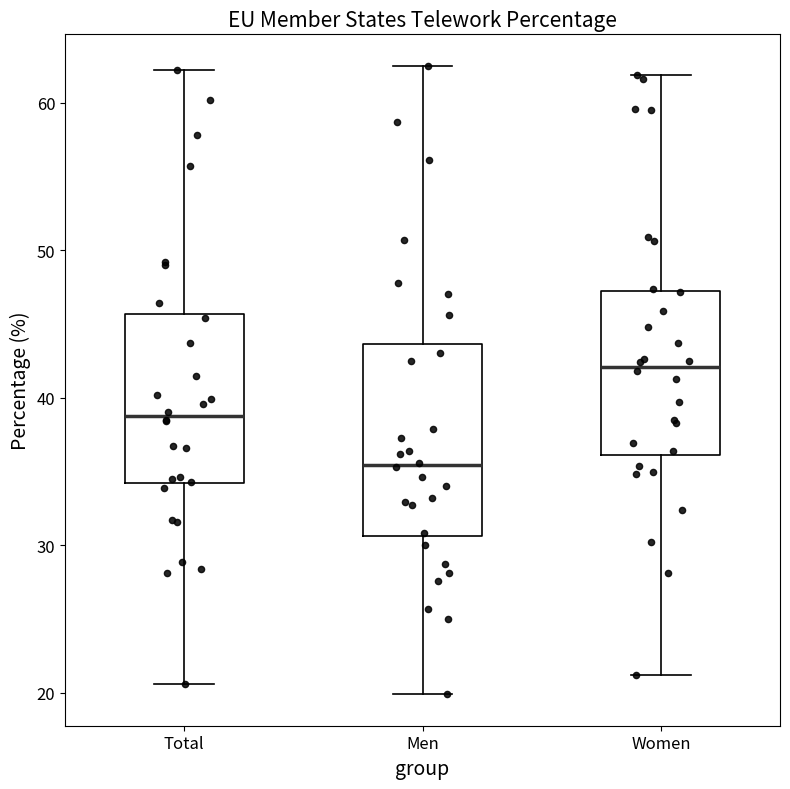

Comparing the boxes themselves (not the whiskers), which one is the tallest?

Men